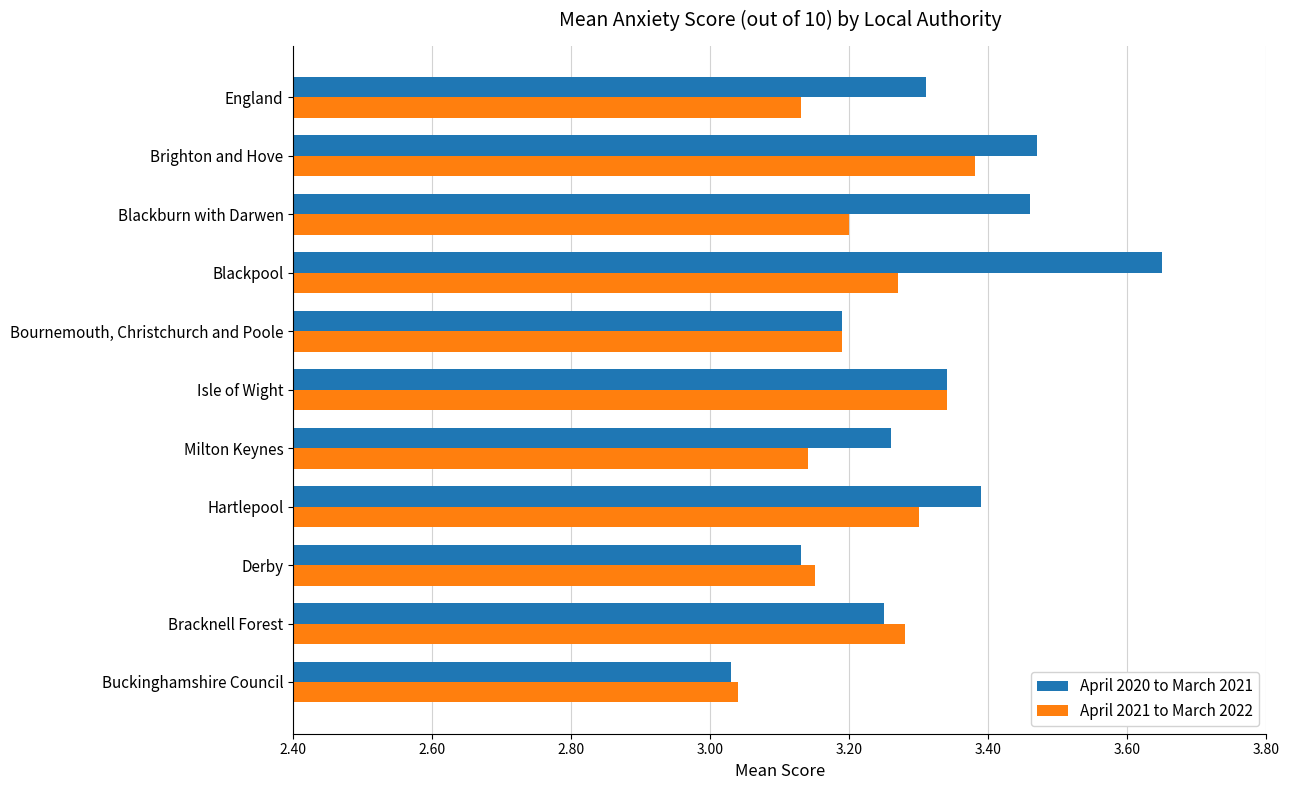

Rank the series by their maximum value, from highest to lowest.

April 2020 to March 2021, April 2021 to March 2022